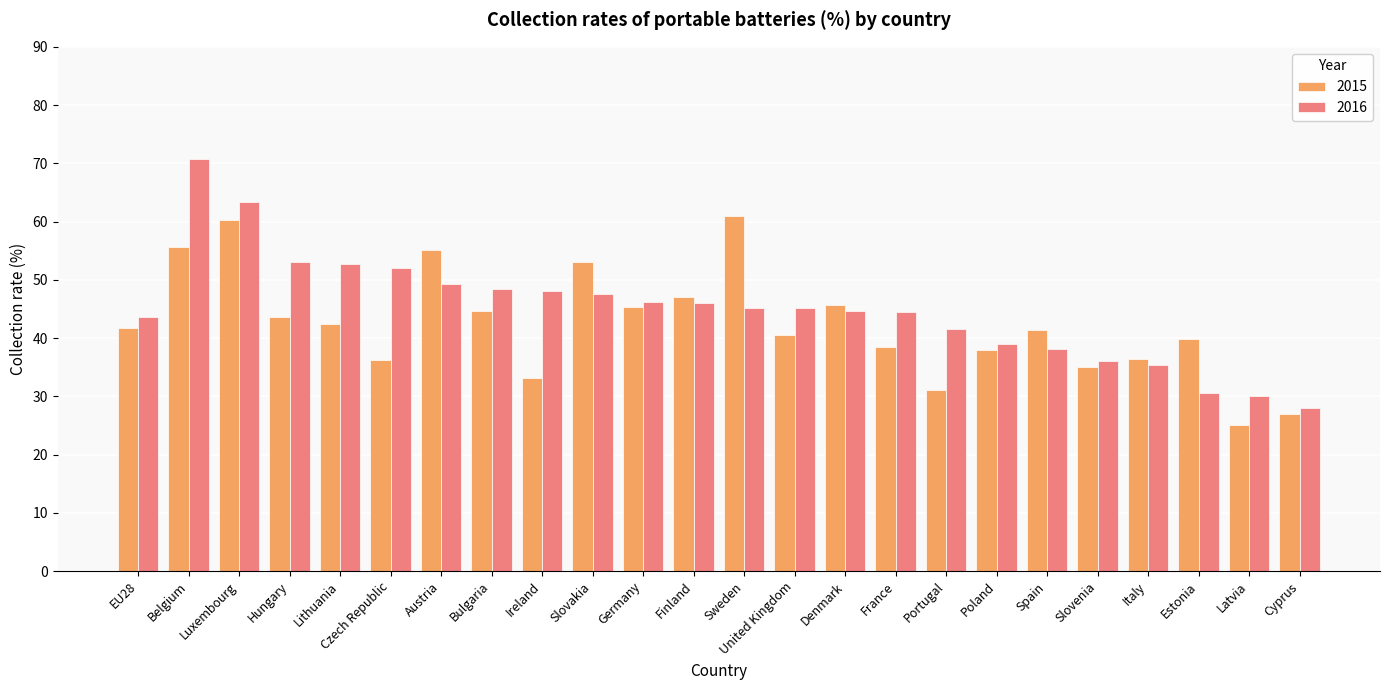

What is the label of the 19th bar from the right?

Czech Republic